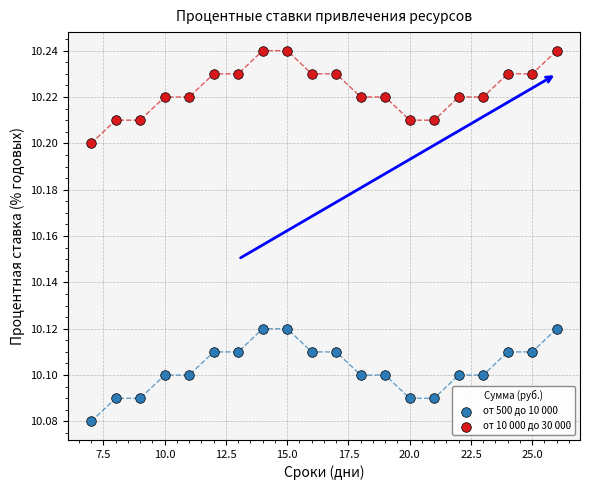

What are all the series names shown in the legend?

от 500 до 10 000, от 10 000 до 30 000